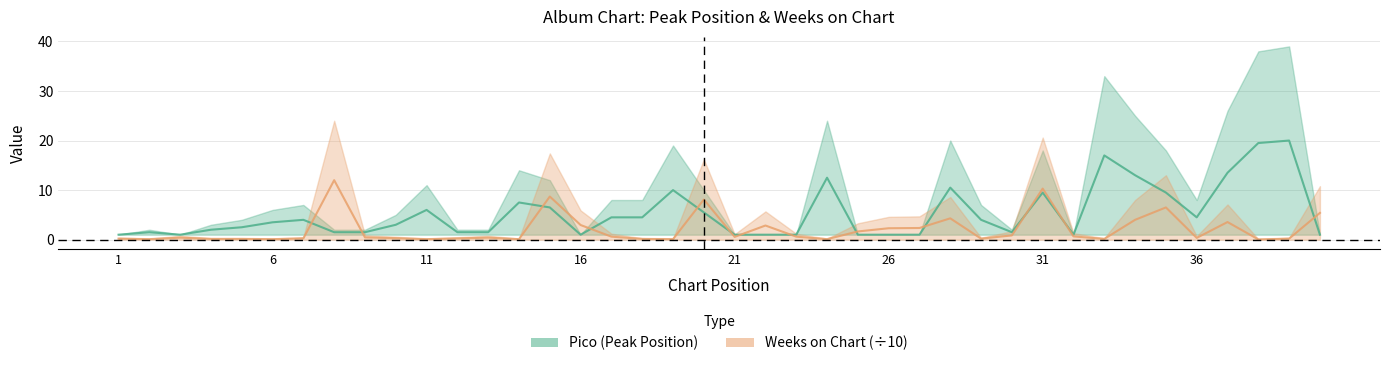

What is the average value of the Weeks on Chart series?

2.1